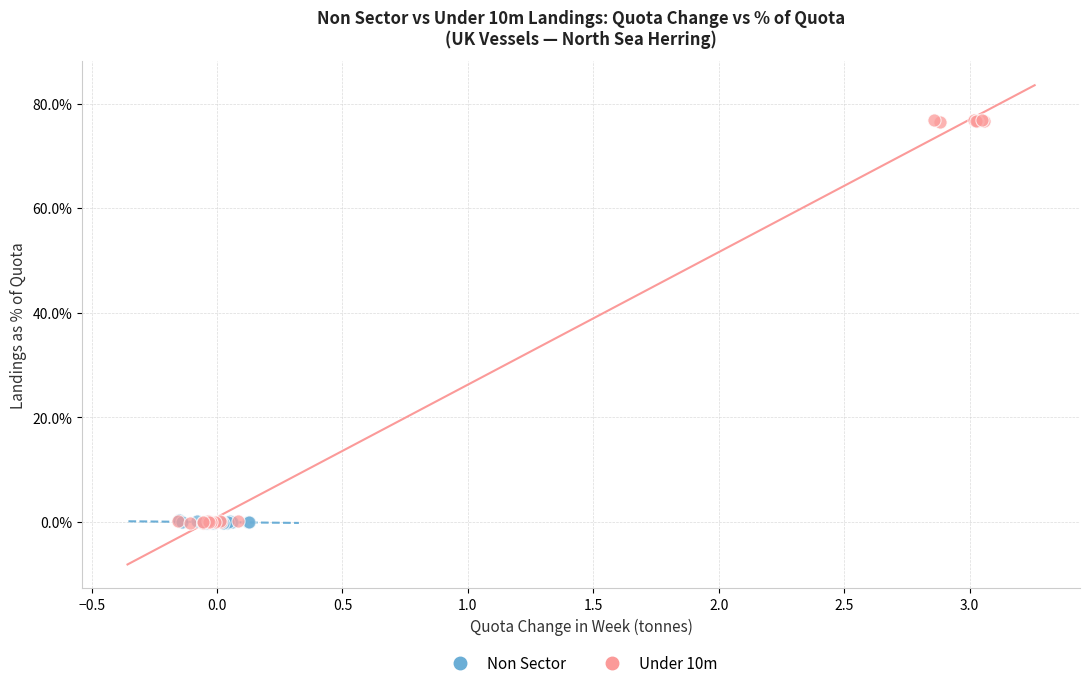

Which series has the widest spread of Y values?

Under 10m